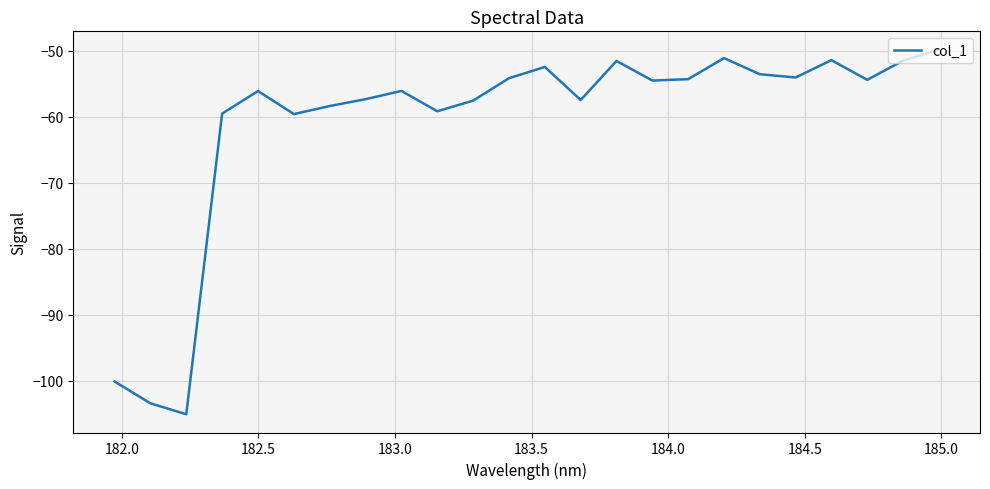

What is the minimum value shown in the chart?

-105.1